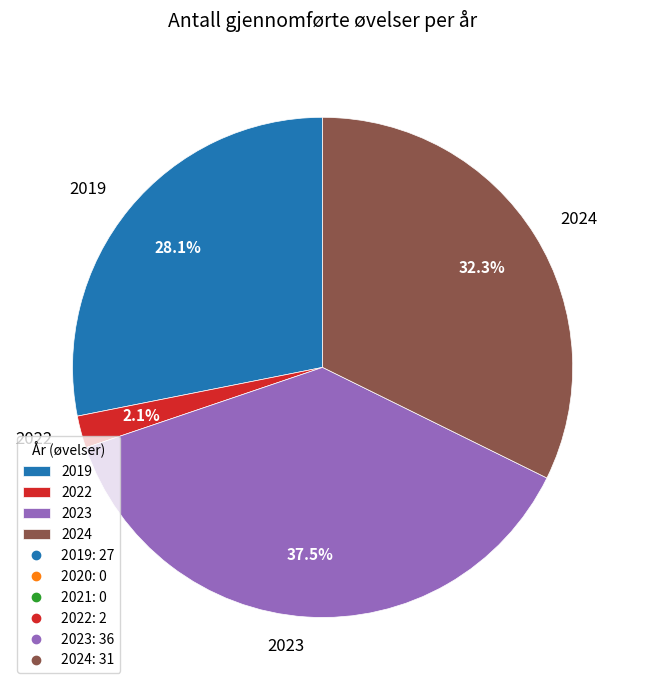

Combined, what portion of the pie is 2019 and 2023?

65.6%